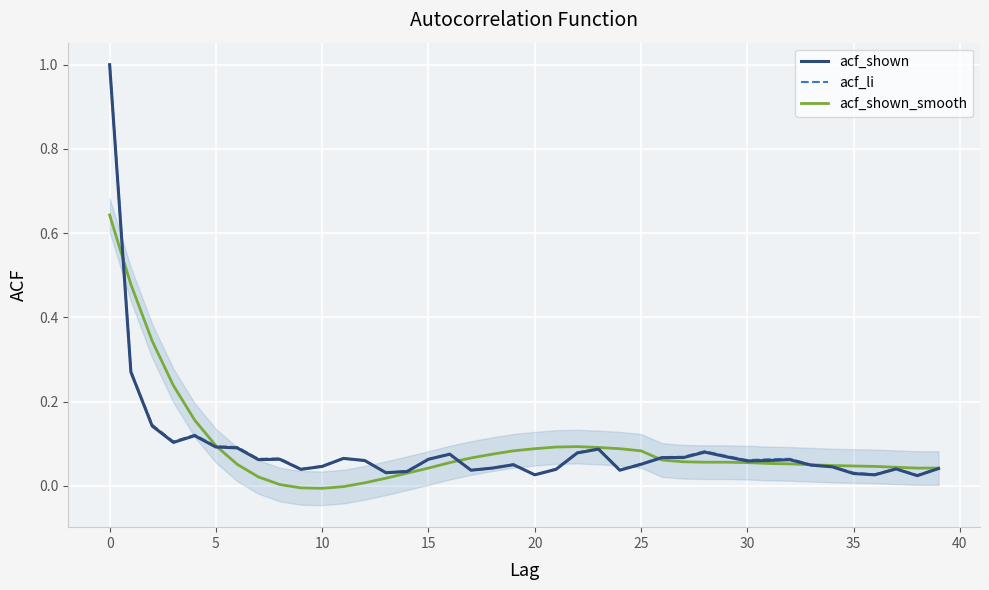

What is the value of the acf_li point at the 33rd from the left?

0.1